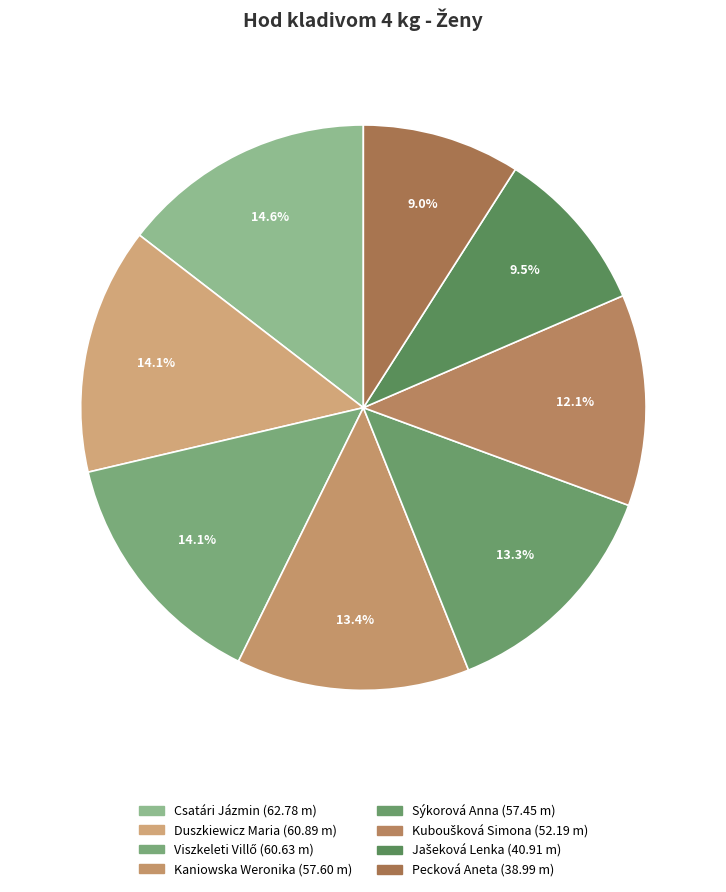

Is there a majority slice in this chart?

No